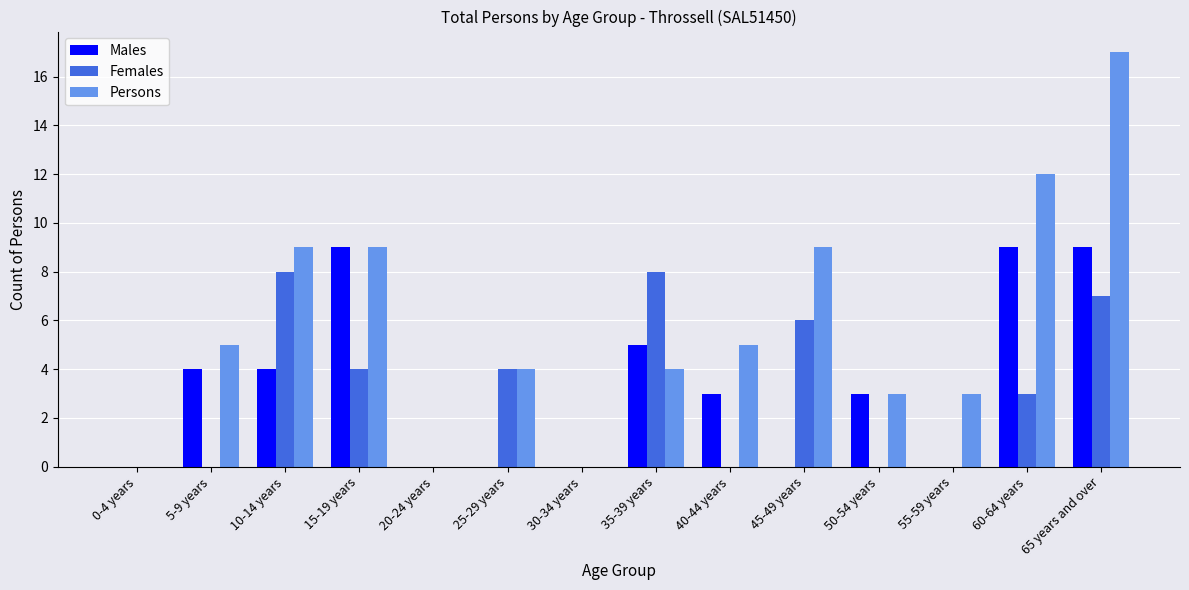

What is the sum of the Persons values at 10-14 years and 60-64 years?

21